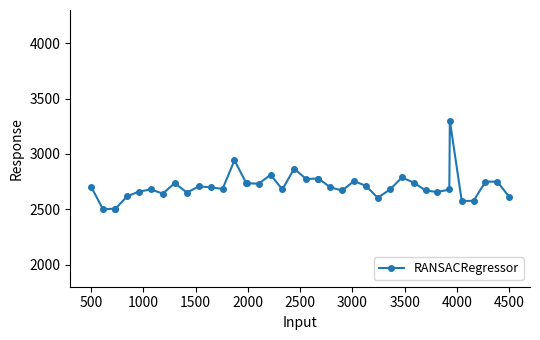

True or false: there are more than 0 points higher than both neighbors.

True